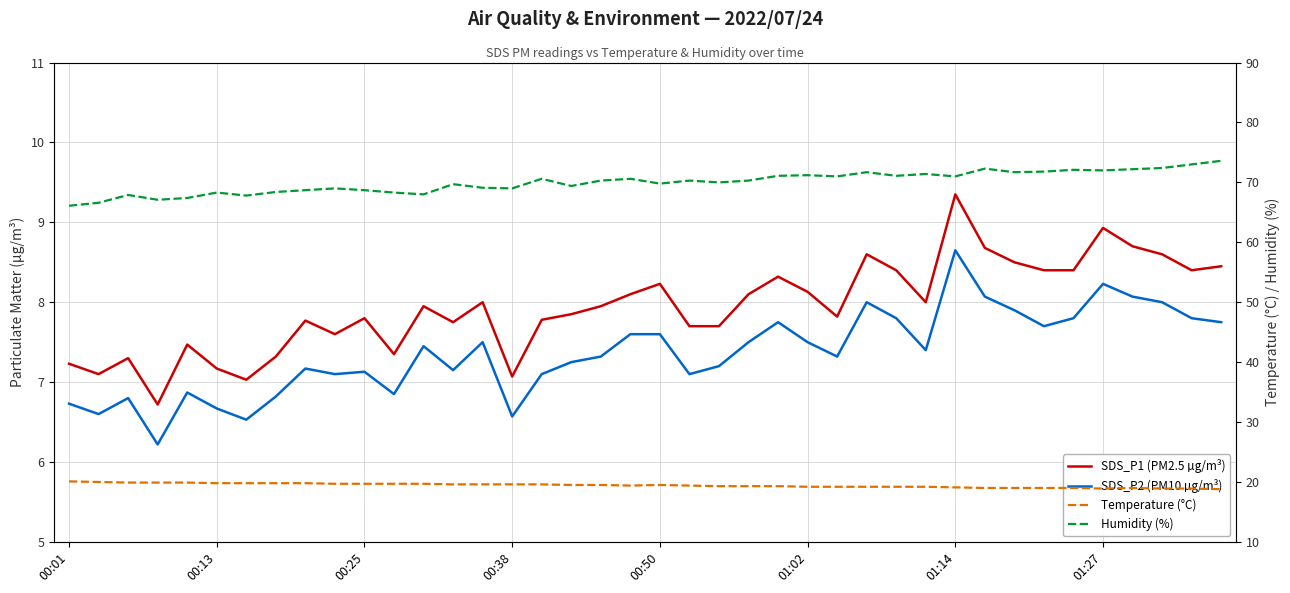

List the series in order of their peak value, highest first.

Humidity (%), Temperature (°C), SDS_P1 (PM2.5 µg/m³), SDS_P2 (PM10 µg/m³)